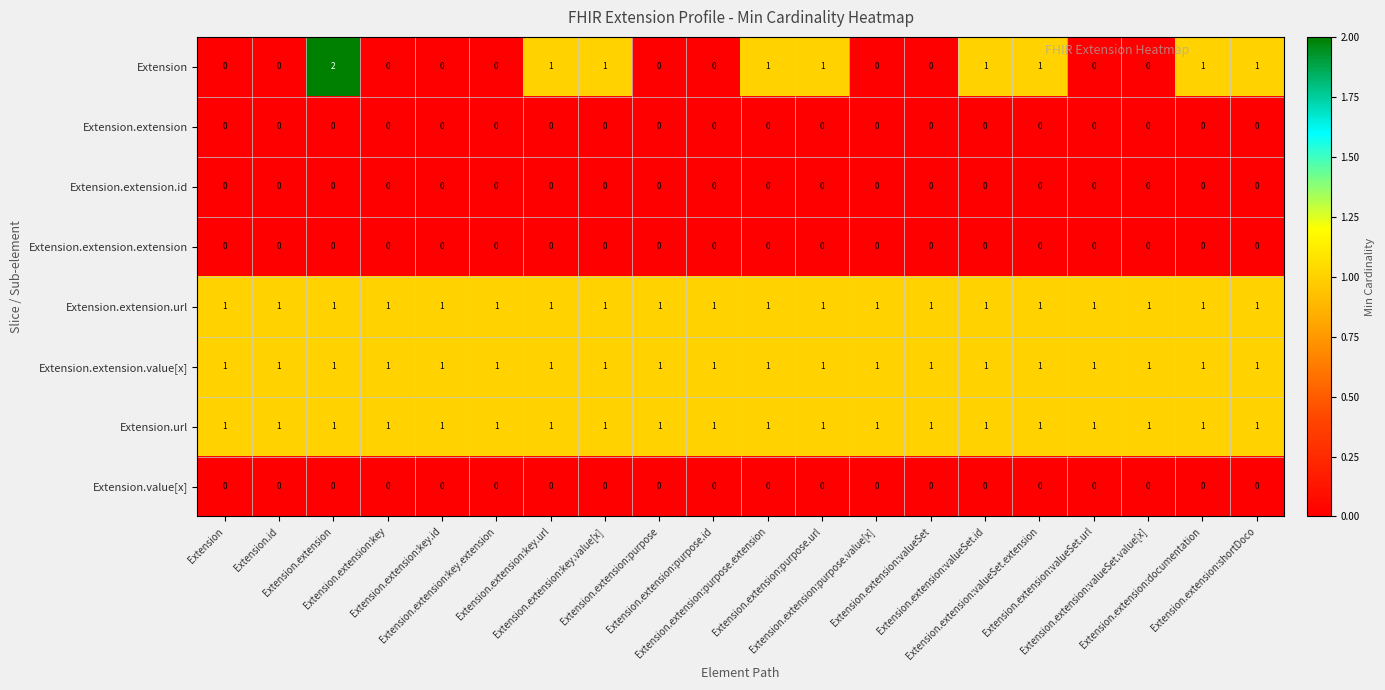

At how many categories does at least one series exceed 0?

20